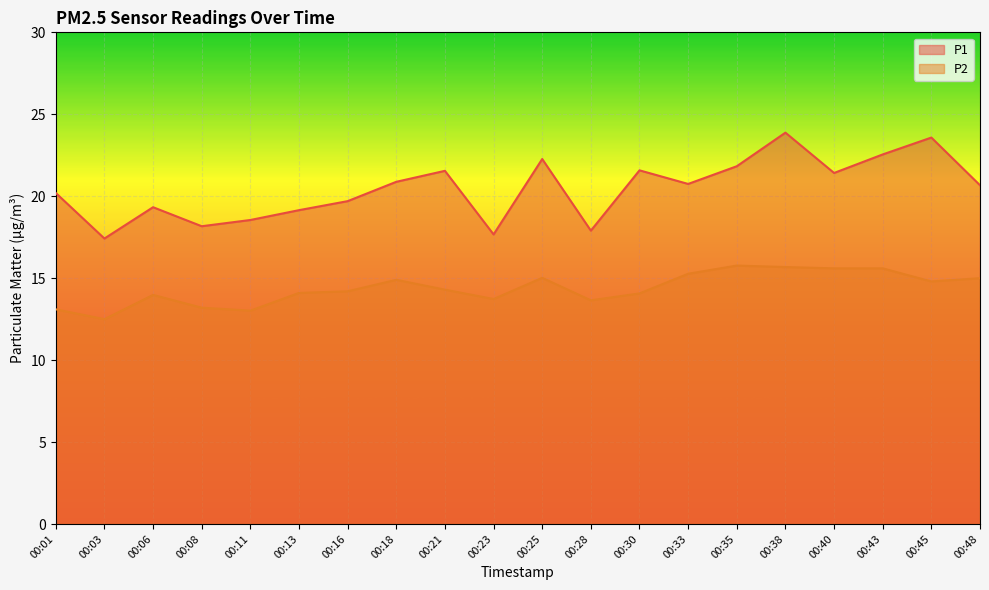

What is the value of the P2 point at the 17th from the left?

15.6